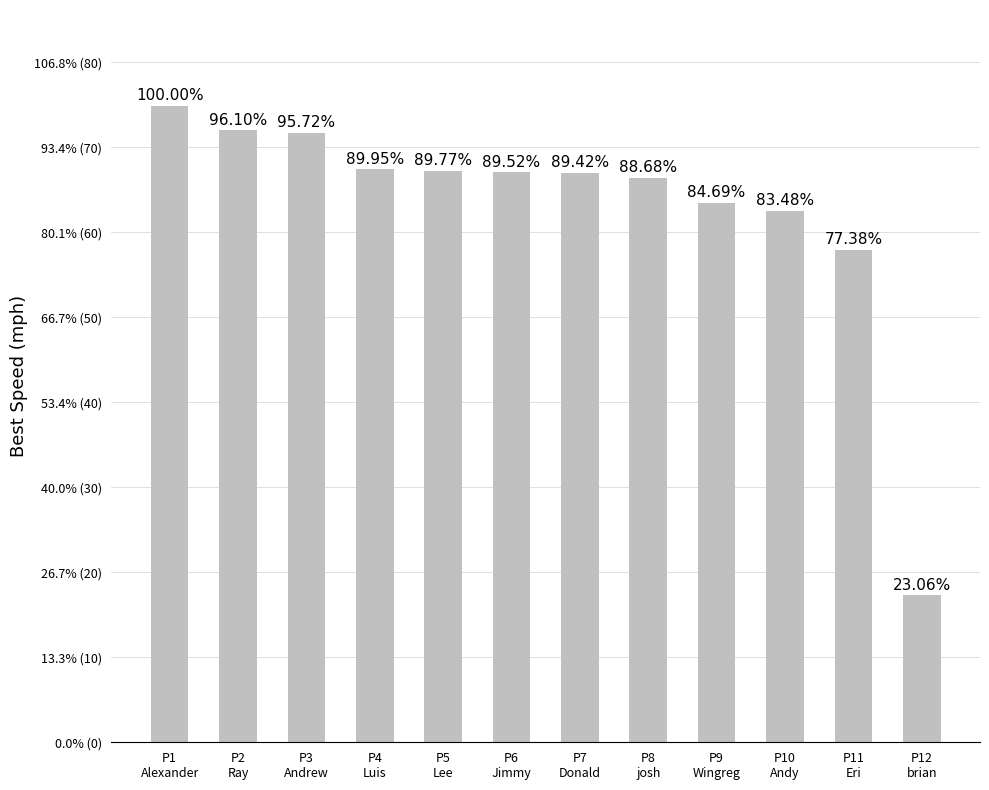

Are the bars horizontal?

No